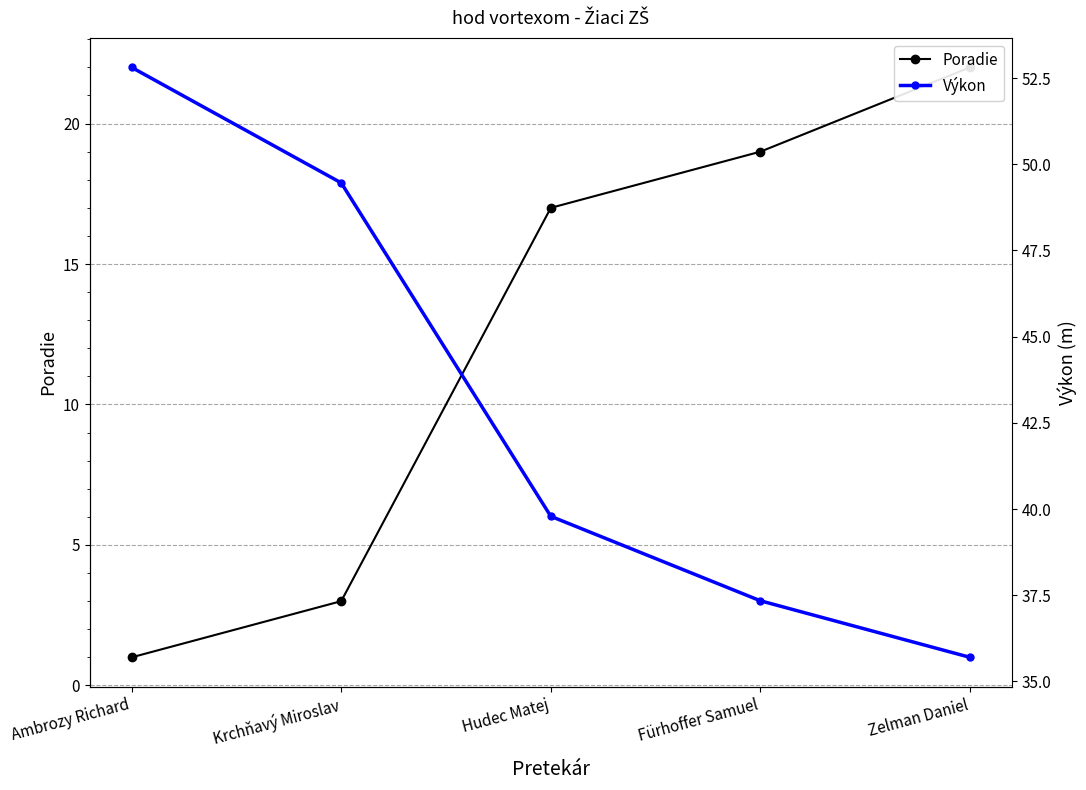

What is the difference between the highest and lowest values at Hudec Matej?

22.8